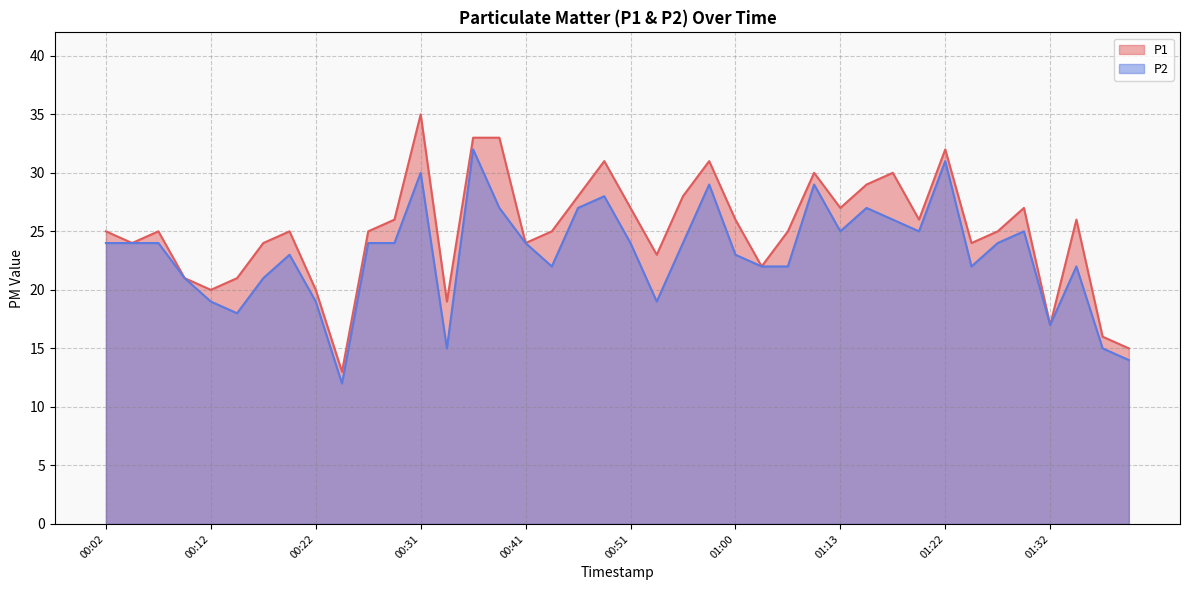

List the labels in order of P2 value, largest first.

00:36, 01:22, 00:31, 00:58, 01:10, 00:48, 00:39, 00:46, 01:15, 01:17, 01:13, 01:20, 01:30, 00:02, 00:05, 00:07, 00:27, 00:29, 00:41, 00:51, 00:56, 01:27, 00:19, 01:00, 00:44, 01:03, 01:05, 01:25, 01:34, 00:10, 00:17, 00:12, 00:22, 00:53, 00:14, 01:32, 00:34, 01:37, 01:39, 00:24